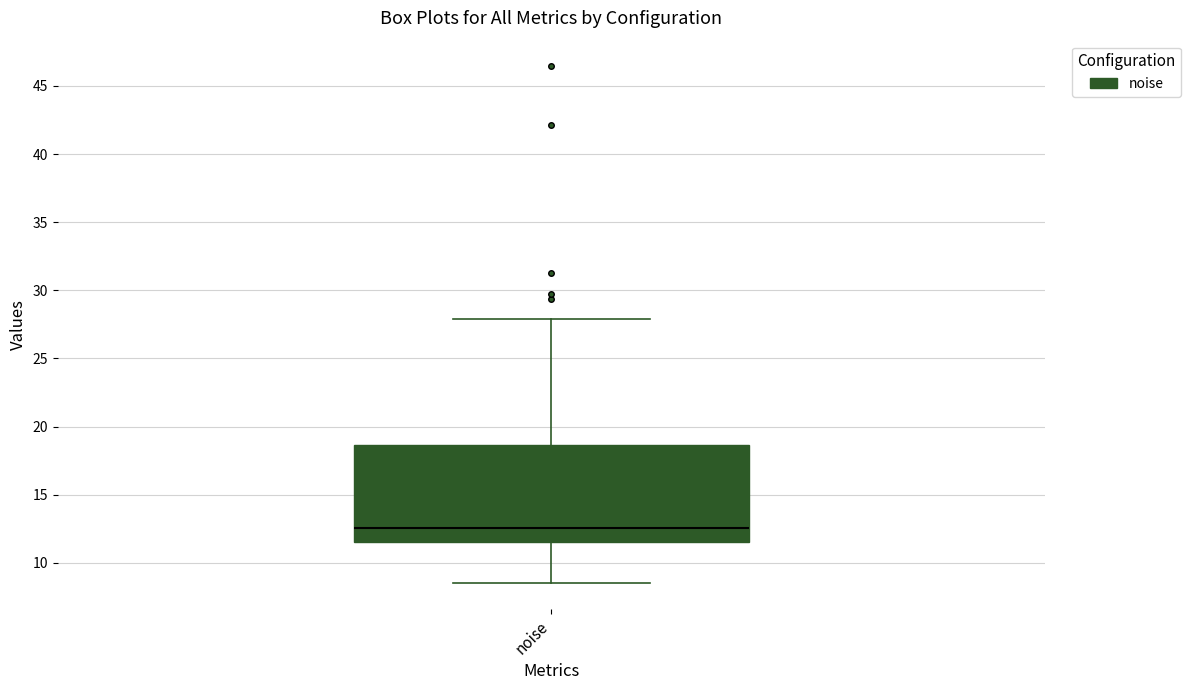

Read this box plot against the y-axis: the position of the median line, the range covered by the box, and the ends of both whiskers. The values are not printed on the chart, so give them approximately, as read against the axis.

median 12.5, box 11.5 to 18.5, whiskers 8.5 to 28.0